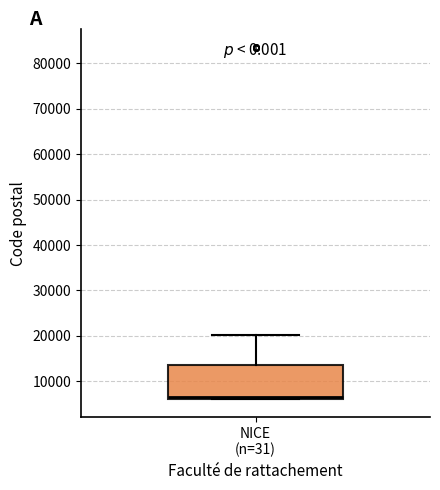

Read this box plot against the y-axis: the position of the median line, the range covered by the box, and the ends of both whiskers. The values are not printed on the chart, so give them approximately, as read against the axis.

median 7000, box 6000 to 14000, whiskers 6000 to 20000